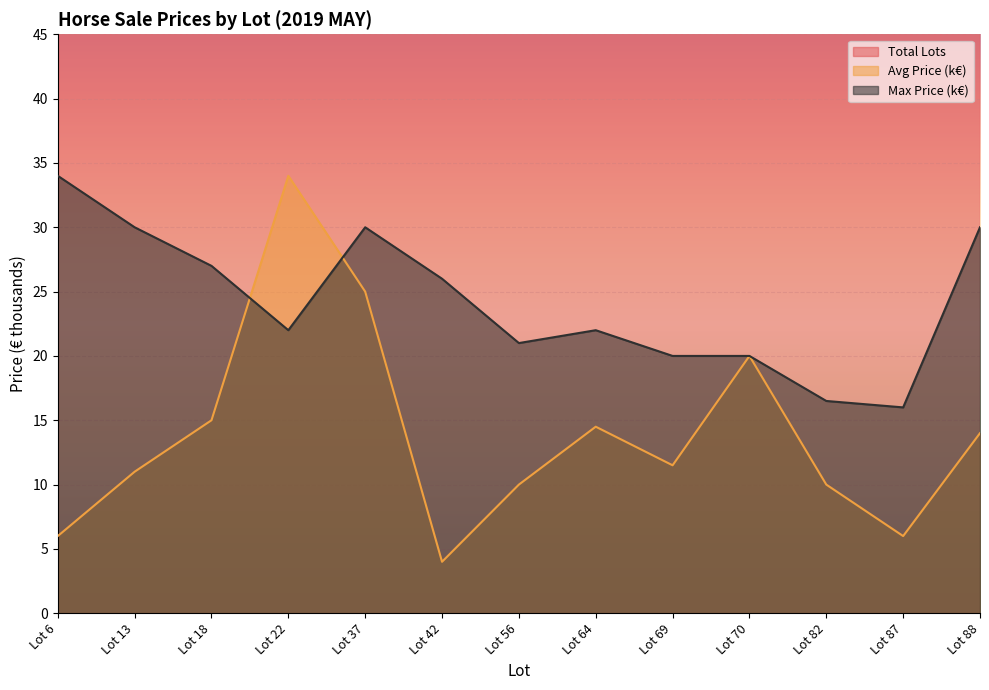

How many values in the Max Price (k€) series exceed 22?

6